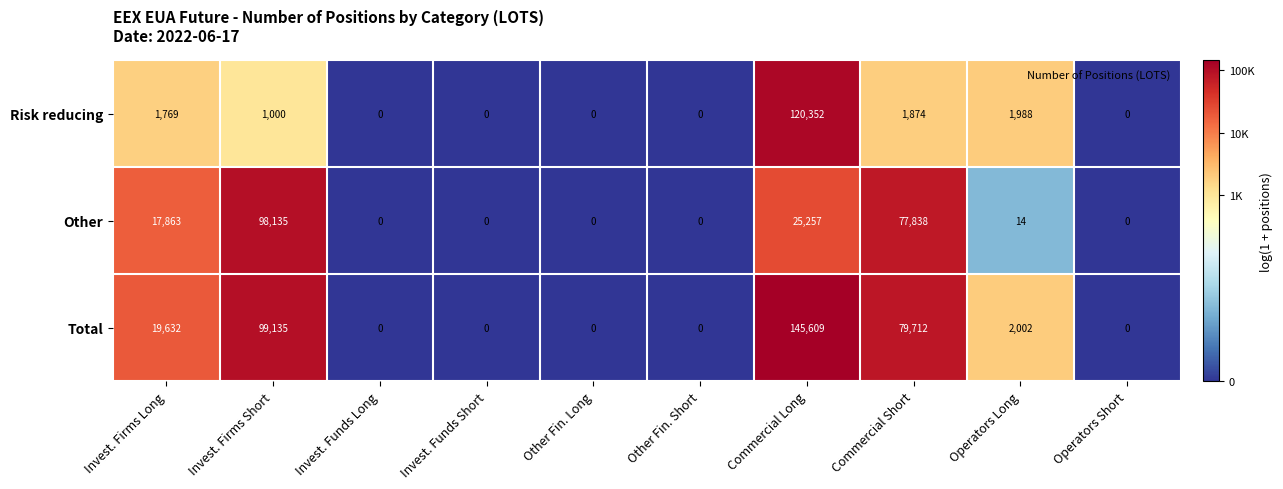

What is the difference between the maximum and minimum values in the Total series?

145609